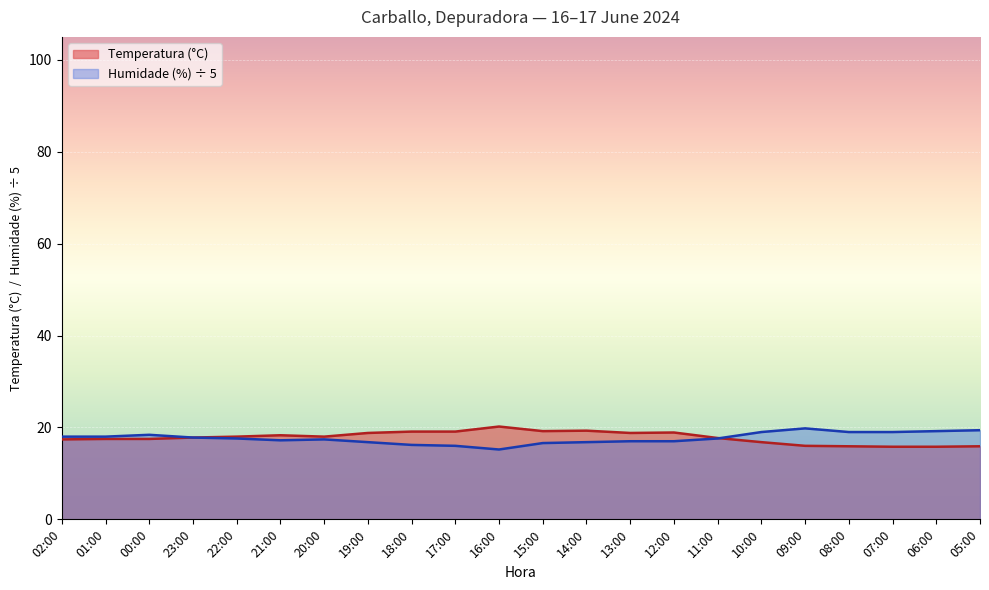

What is the greatest value displayed?

20.2